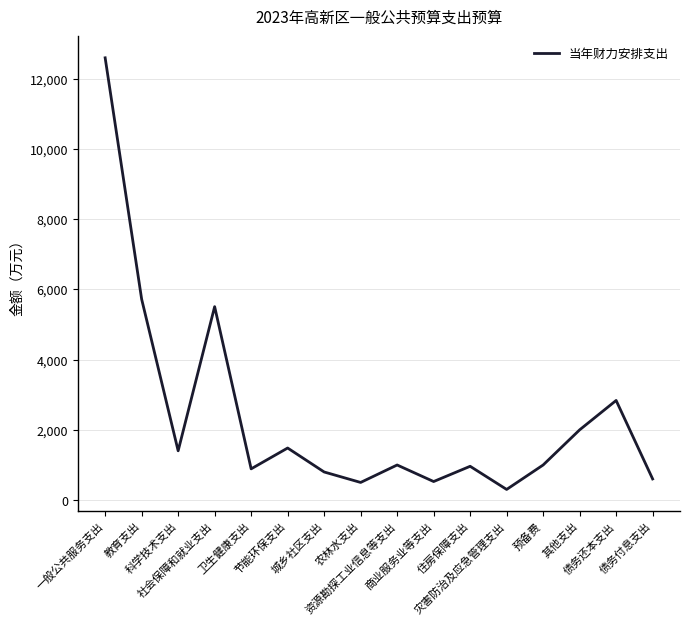

What is the maximum value shown in the chart?

12590